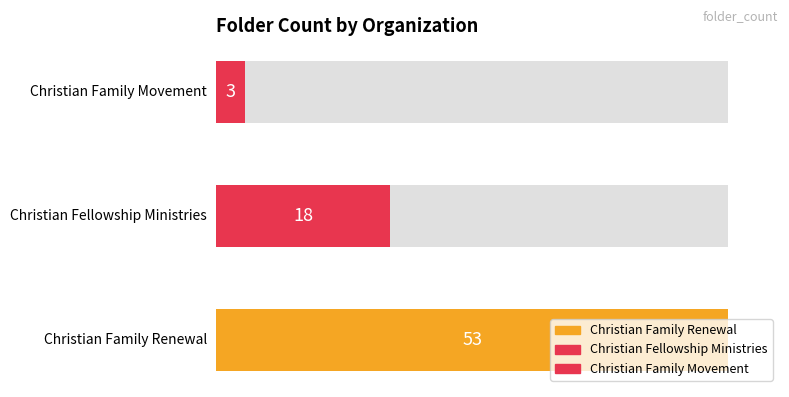

How many bars are there in total?

3